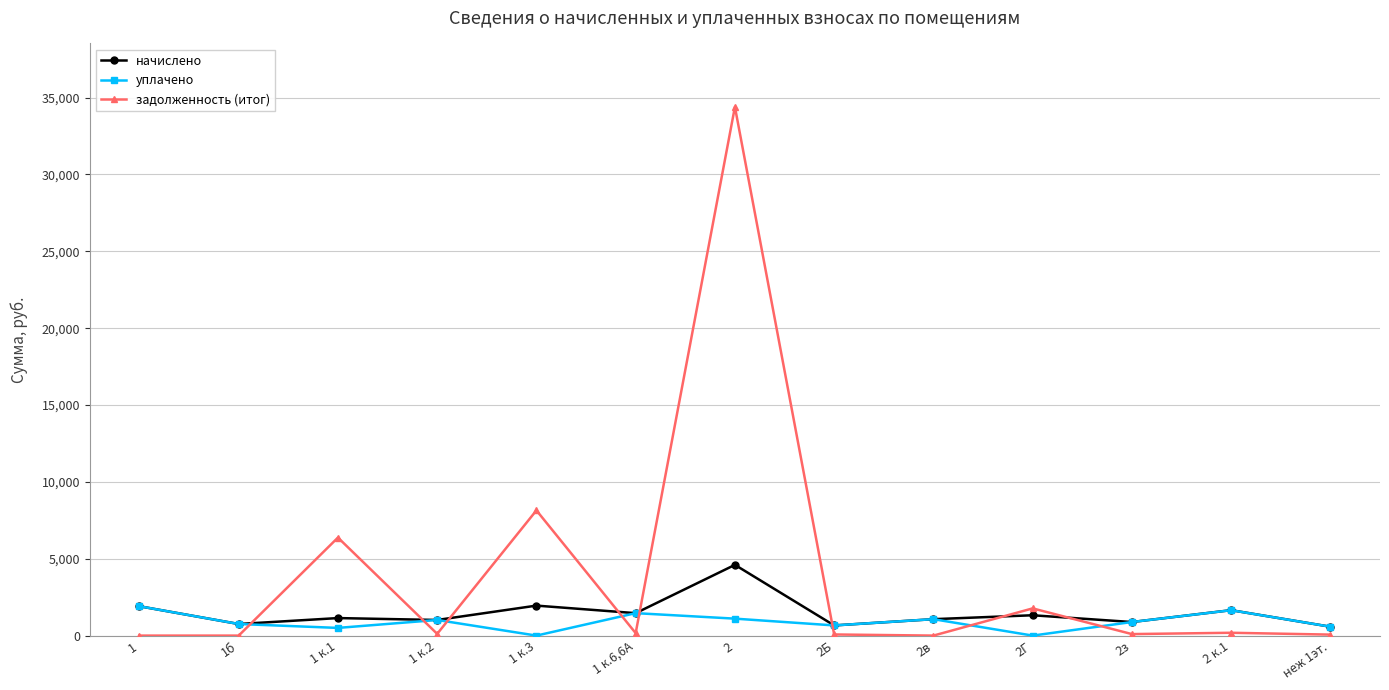

True or false: уплачено and задолженность (итог) cross at least once.

True